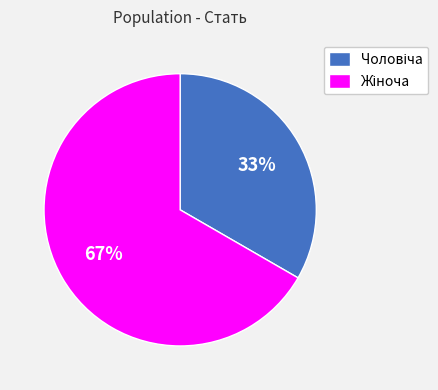

To the nearest percent, what is the average slice percentage?

50%